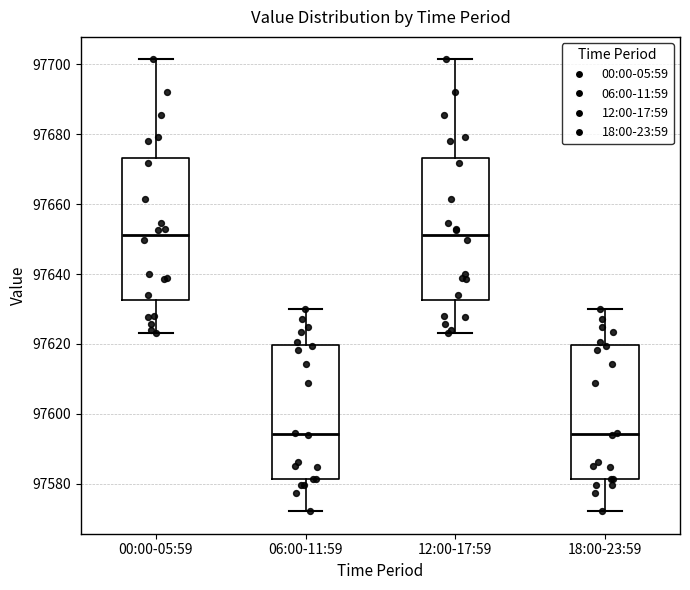

Reading left to right, transcribe this box plot: for each box, give where its median line is, the range the box spans, and where its two whiskers end, as read against the y-axis. The values are not printed on the chart, so give them approximately, as read against the axis.

00:00-05:59: median 97652, box 97632 to 97674, whiskers 97624 to 97702
06:00-11:59: median 97594, box 97582 to 97620, whiskers 97572 to 97630
12:00-17:59: median 97652, box 97632 to 97674, whiskers 97624 to 97702
18:00-23:59: median 97594, box 97582 to 97620, whiskers 97572 to 97630